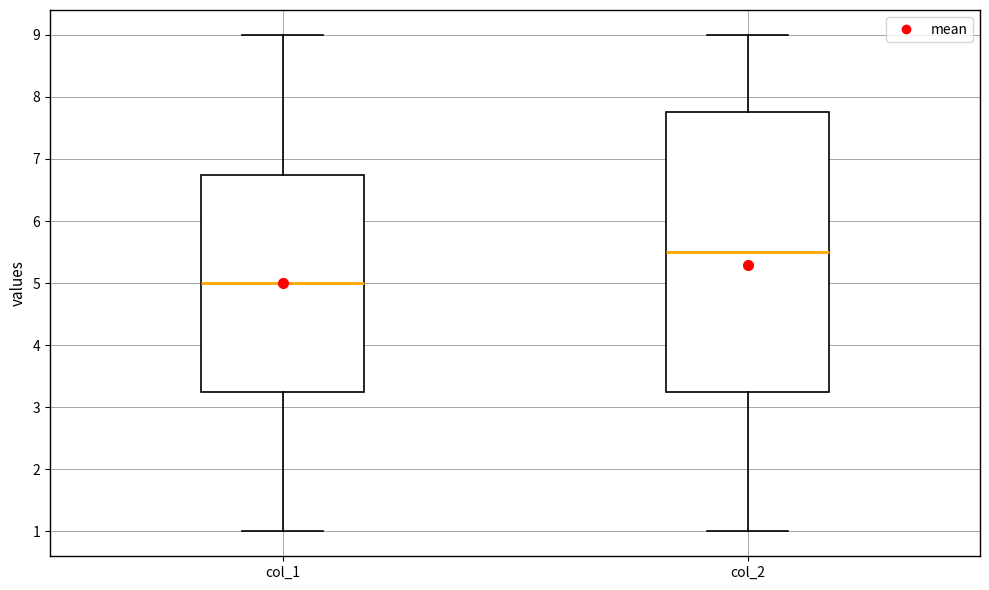

Reading left to right, transcribe this box plot: for each box, give where its median line is, the range the box spans, and where its two whiskers end, as read against the y-axis. The values are not printed on the chart, so give them approximately, as read against the axis.

col_1: median 5.0, box 3.3 to 6.8, whiskers 1.0 to 9.0
col_2: median 5.5, box 3.3 to 7.8, whiskers 1.0 to 9.0